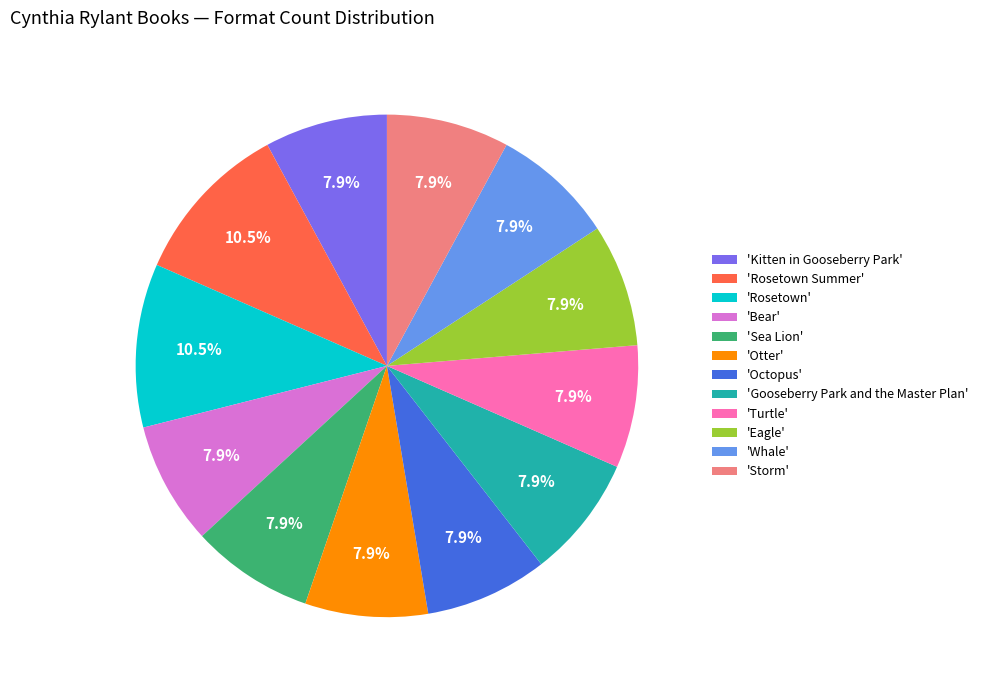

What percentage do 'Otter' and 'Sea Lion' together represent?

15.8%